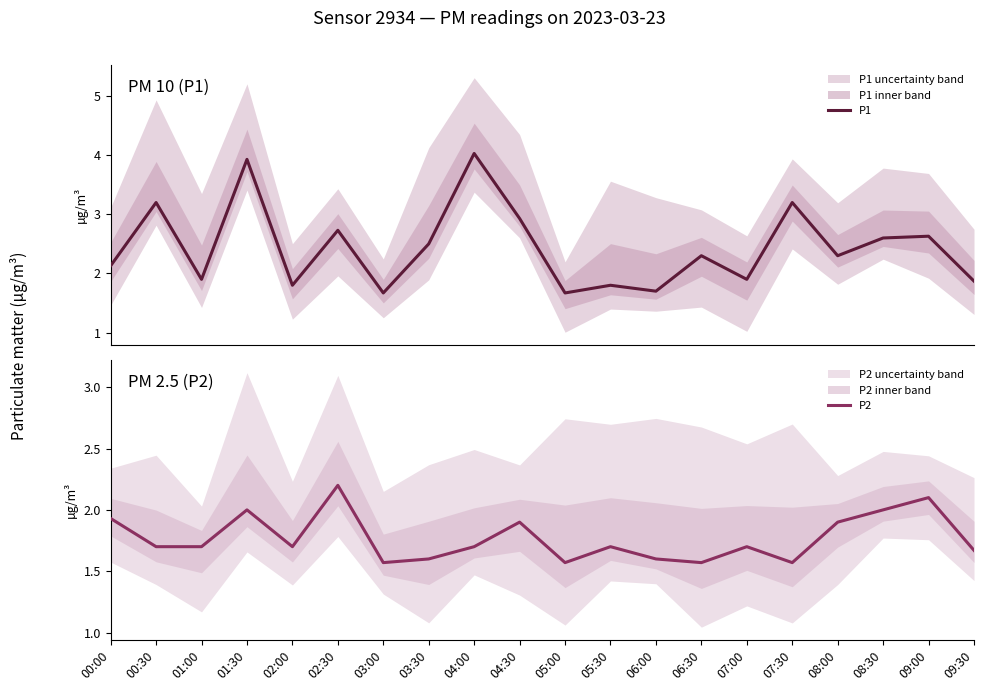

Rank the series by their average value, from lowest to highest.

P2, P1